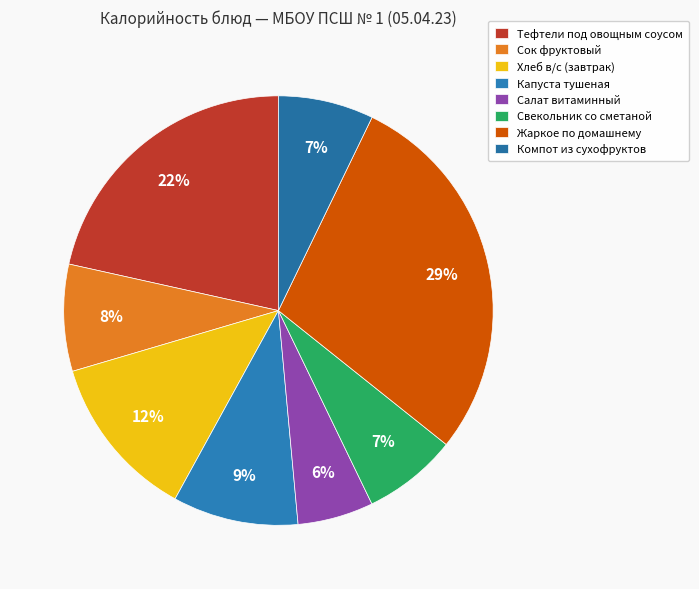

To the nearest percent, what is the average slice percentage?

12%